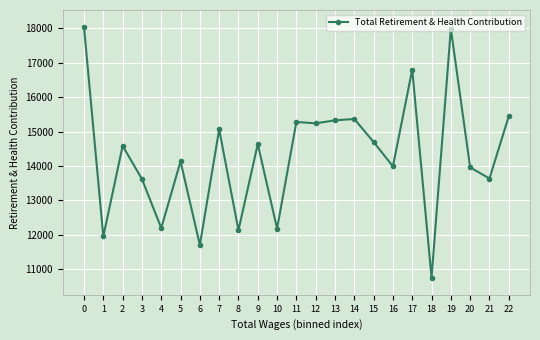

At which category does the data reach its first local valley?

1